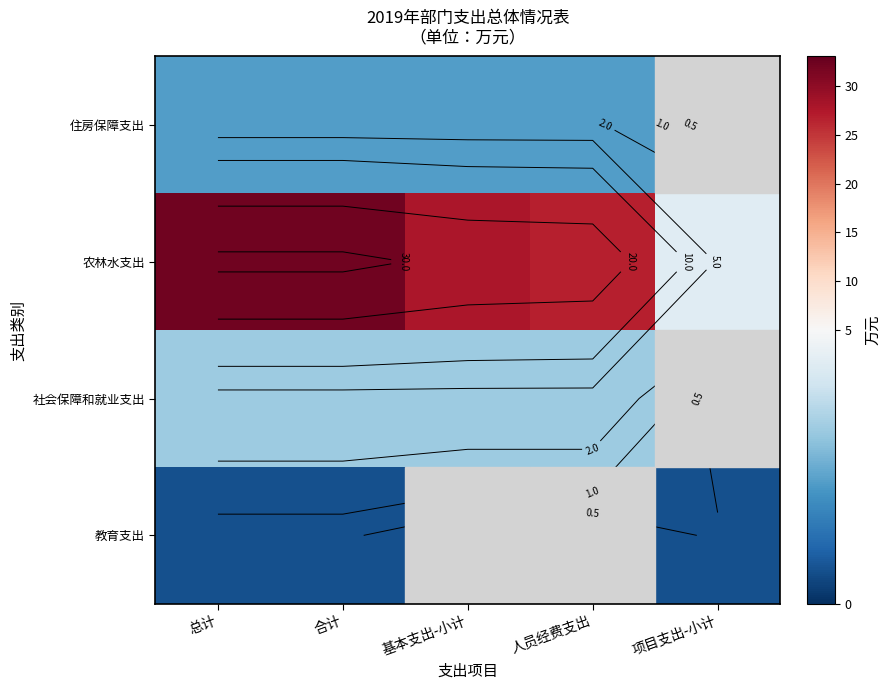

Is the value of 社会保障和就业支出 at 人员经费支出 greater than the value of 住房保障支出 at 总计?

Yes